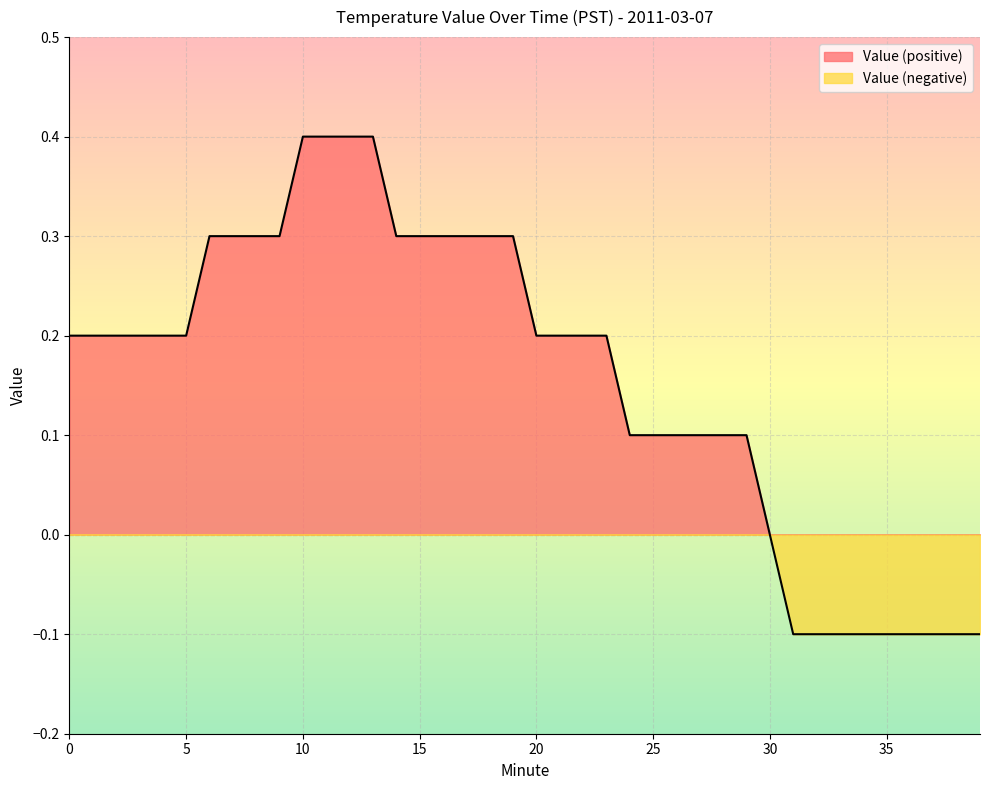

True or false: the data shows 0.7 at 10.

False